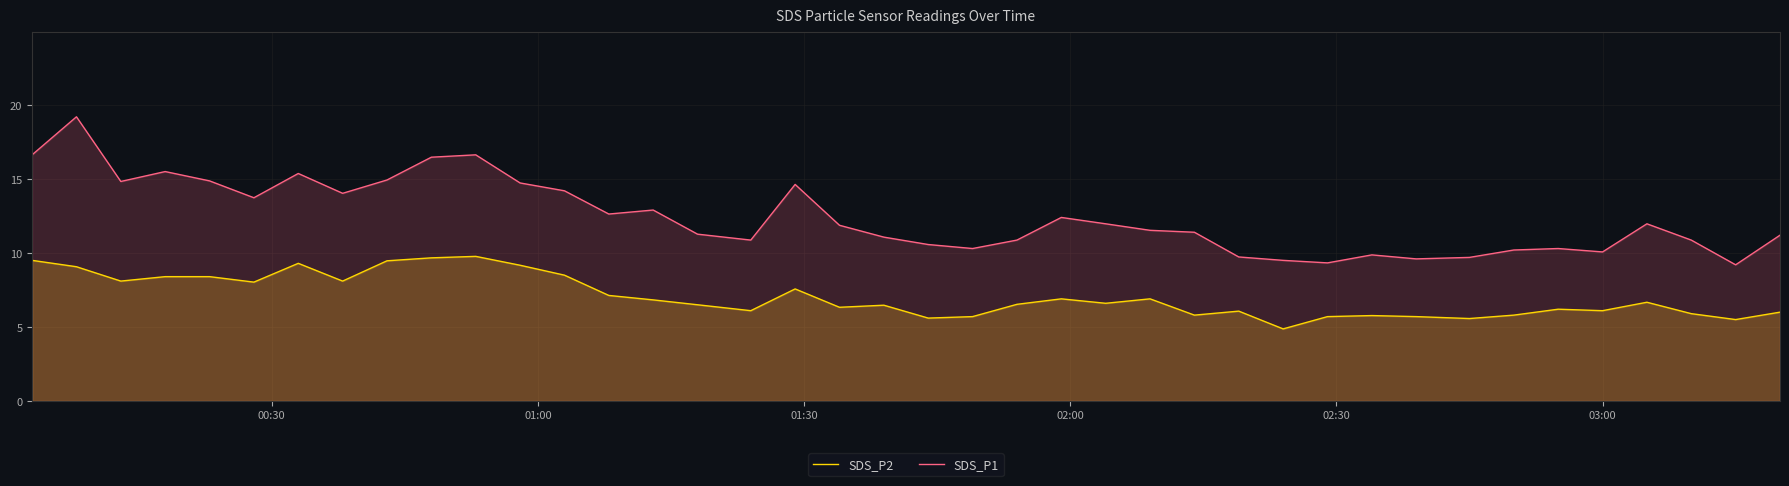

How many interior local peaks does the SDS_P2 series have?

10